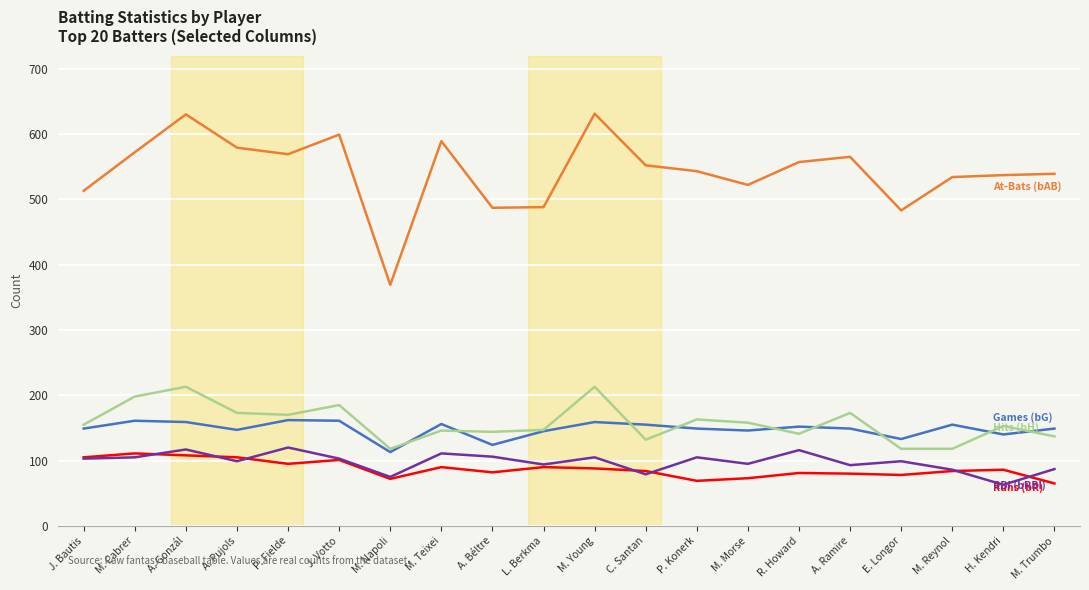

What is the greatest value displayed?

631